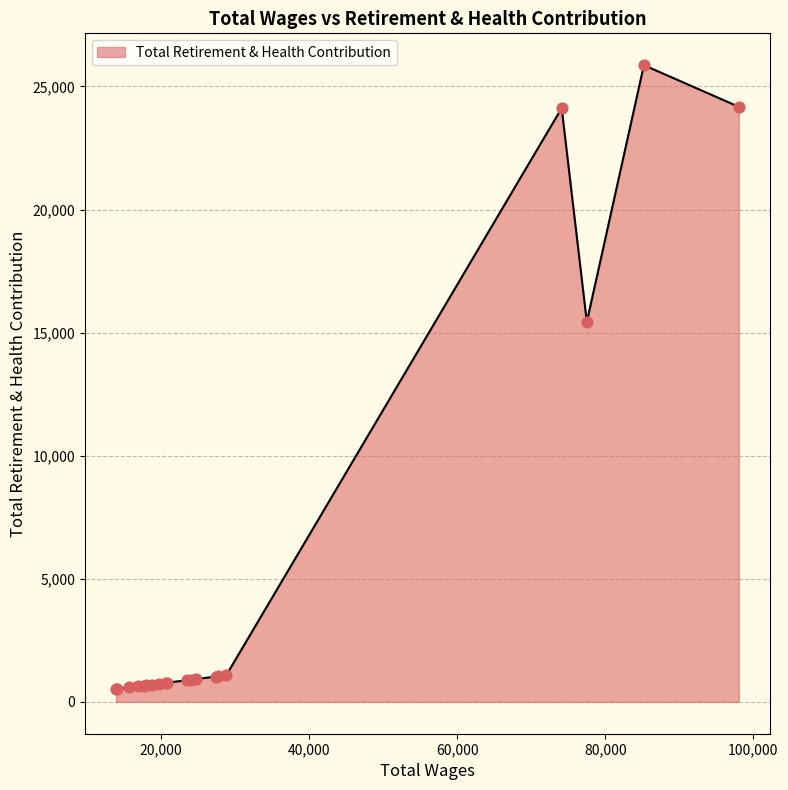

What is the difference between the maximum and minimum values?

25345